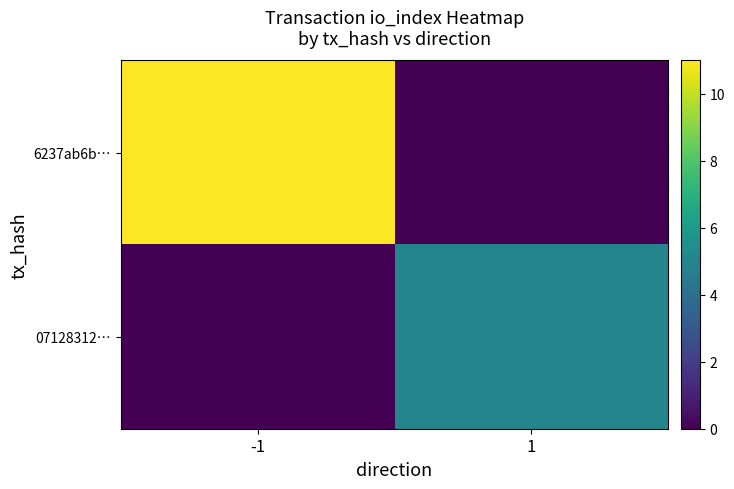

Rank the series at 1 from highest to lowest value.

07128312…, 6237ab6b…